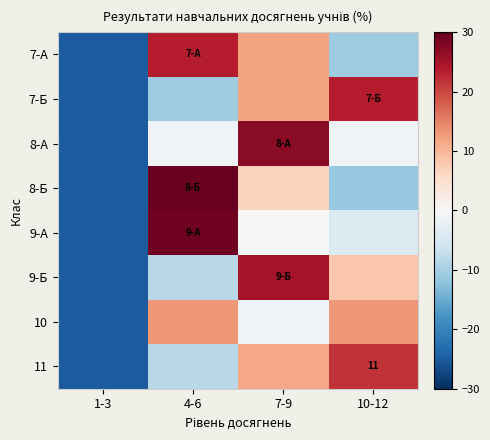

Which series has the widest spread of values?

8-Б